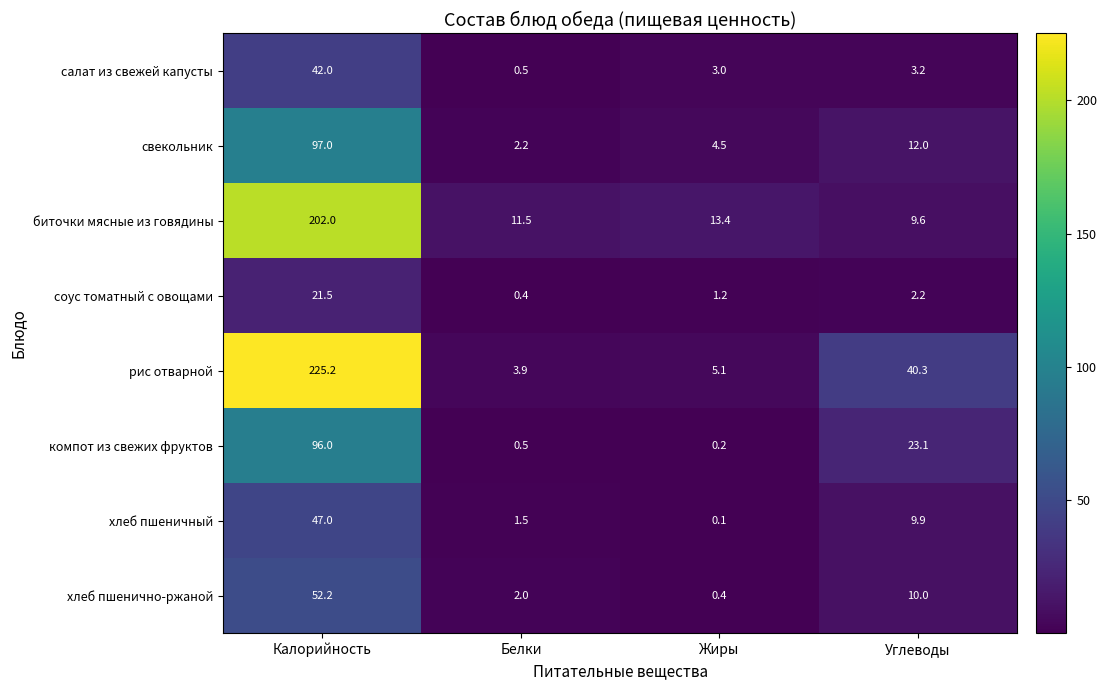

List the series in order of their peak value, highest first.

рис отварной, биточки мясные из говядины, свекольник, компот из свежих фруктов, хлеб пшенично-ржаной, хлеб пшеничный, салат из свежей капусты, соус томатный с овощами